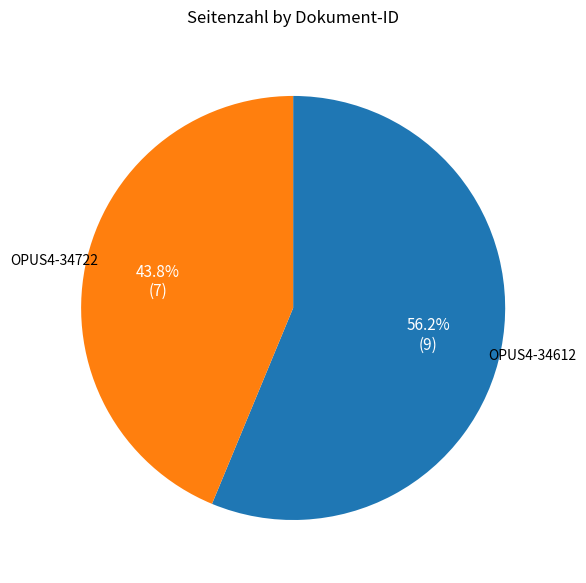

True or false: OPUS4-34612 accounts for 56% of the total.

True